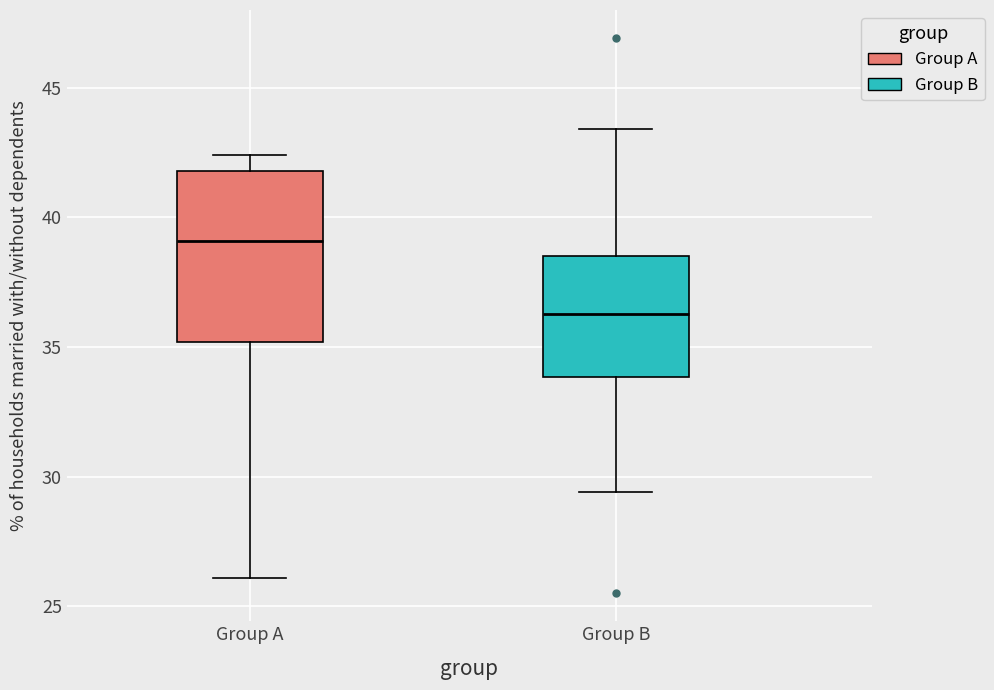

Where does the median line of the box for Group A sit on the y-axis? The values are not printed on the chart, so give them approximately, as read against the axis.

39.0